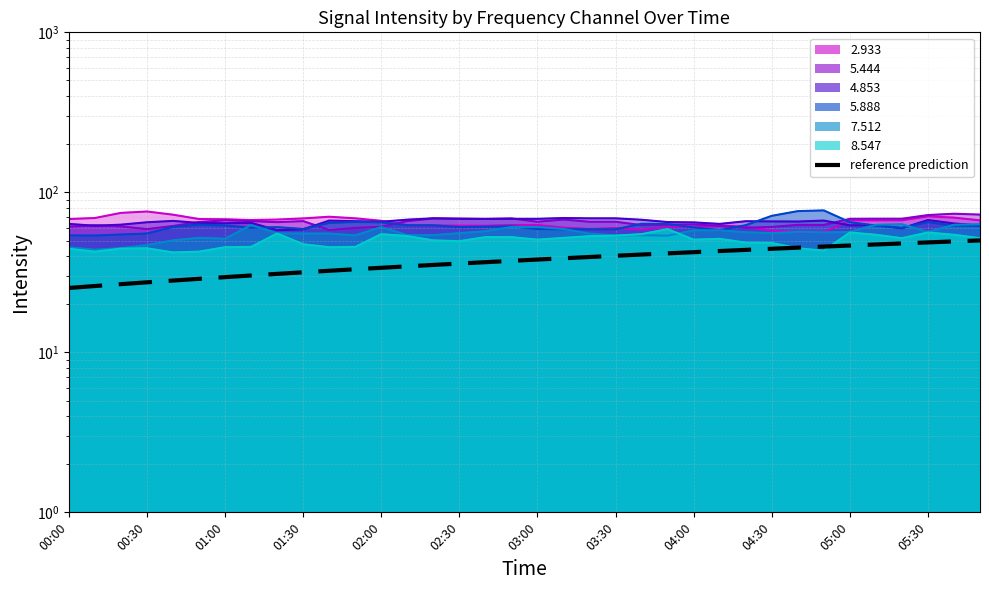

At which category does the chart reach its minimum across all series?

00:00